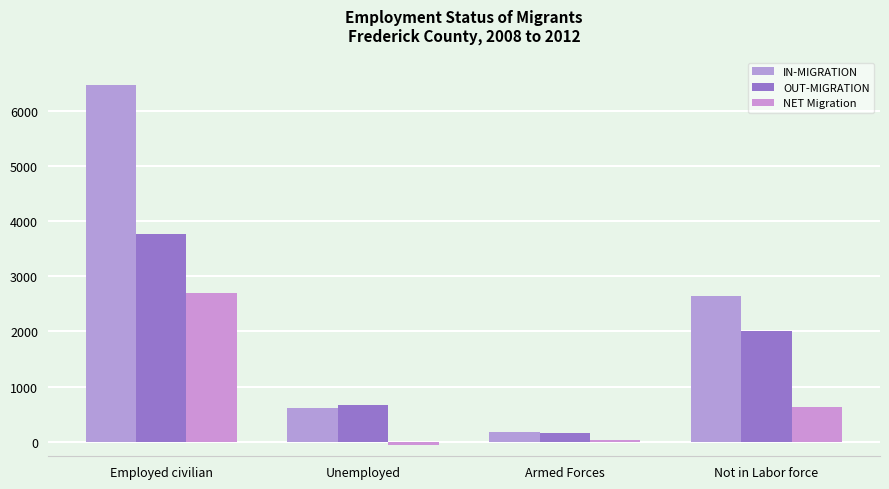

Which category has the lowest value across all series?

Unemployed